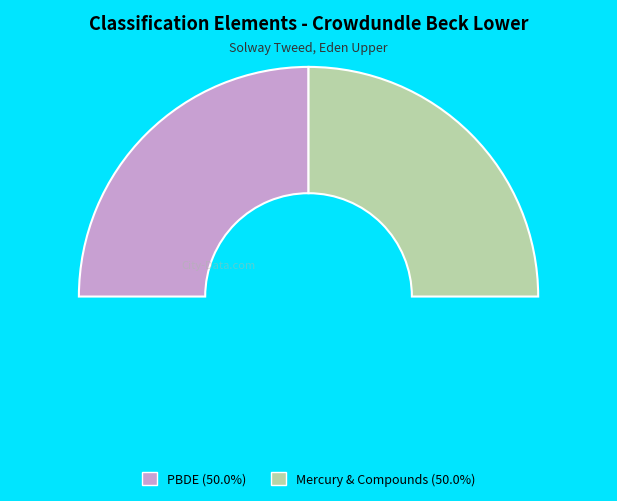

Do Polybrominated diphenyl ethers (PBDE) and Mercury and Its Compounds together represent more than half of the pie?

Yes